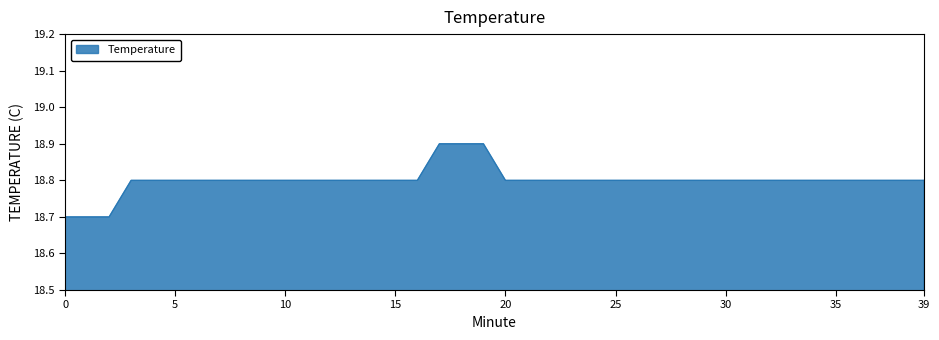

What is the smallest value displayed?

18.7